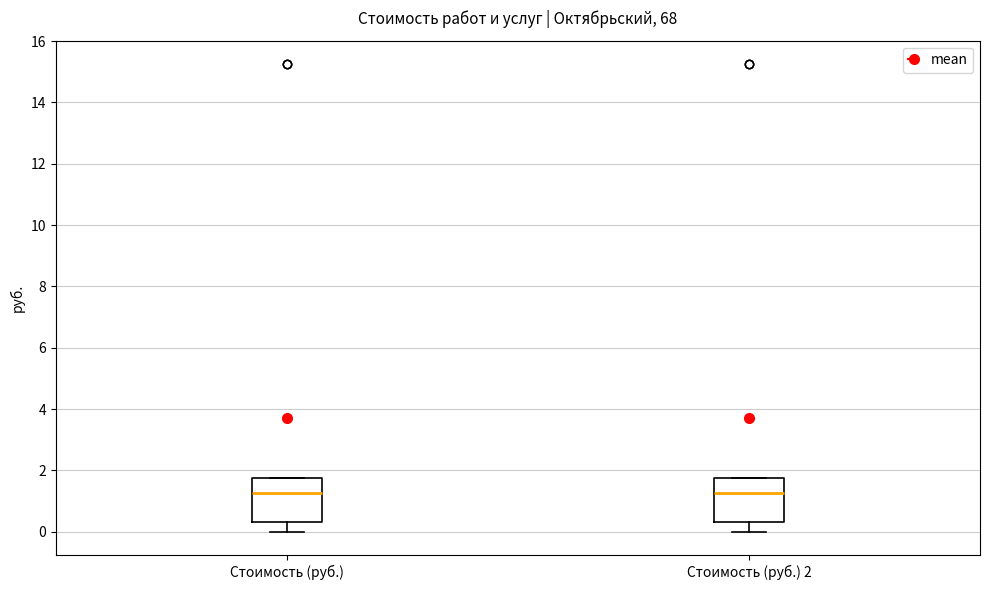

Where is the lower edge of the box for Стоимость (руб.) on the y-axis? The values are not printed on the chart, so give them approximately, as read against the axis.

0.4